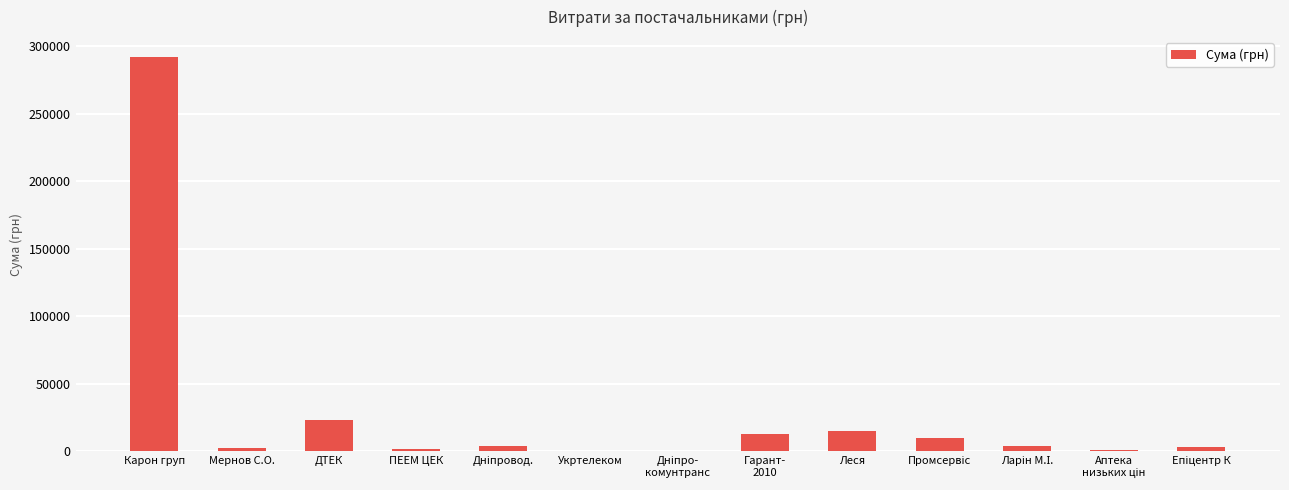

What is the average value?

28296.1